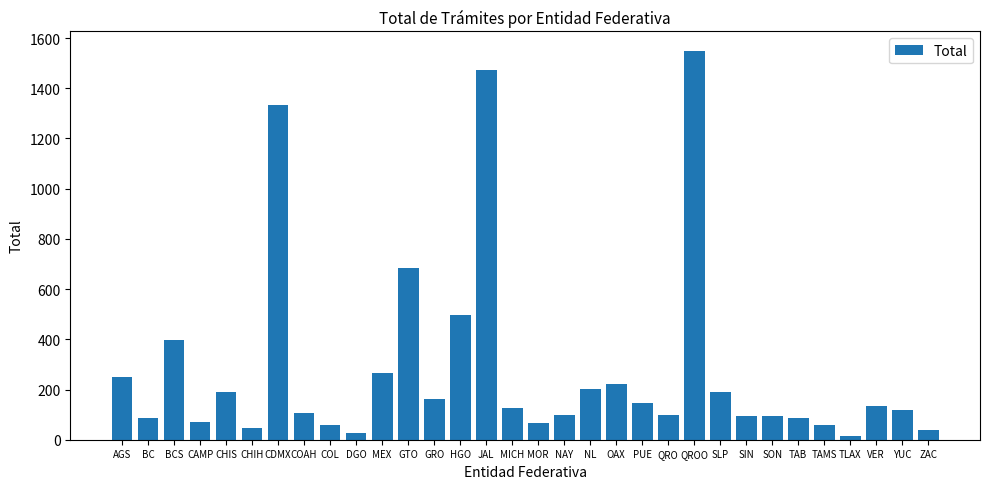

True or false: the data shows 86 at BC.

True